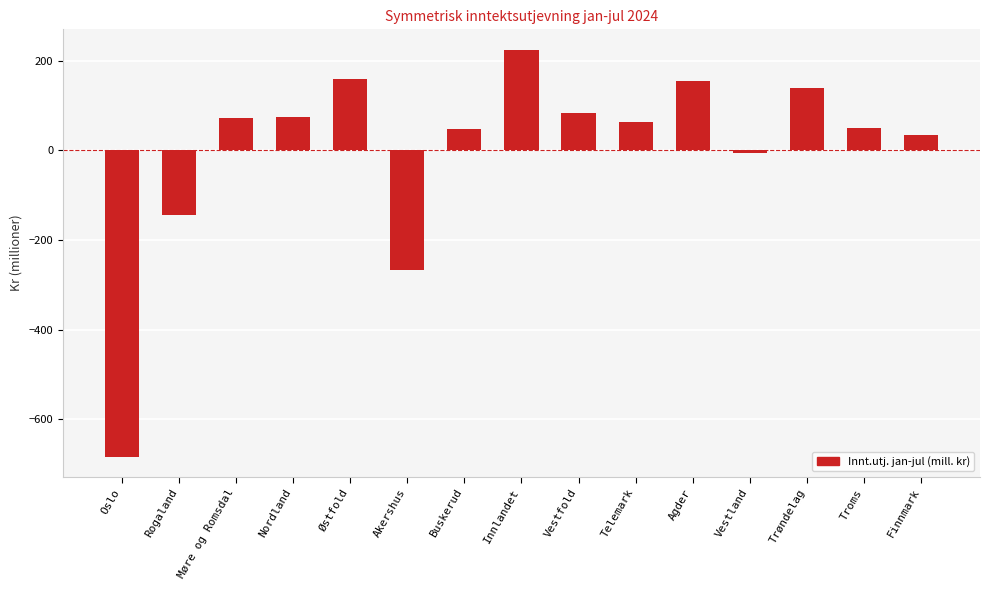

True or false: the data shows 33.8 at Finnmark.

True